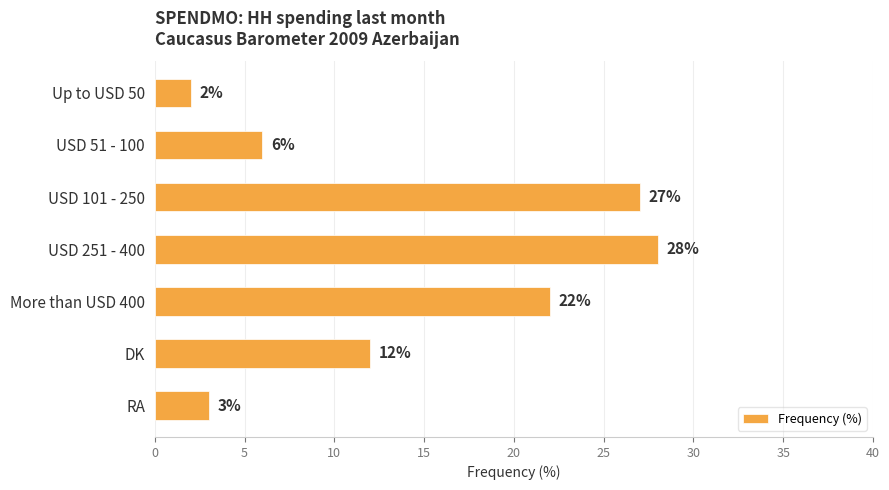

Rank the categories by value from highest to lowest.

USD 251 - 400, USD 101 - 250, More than USD 400, DK, USD 51 - 100, RA, Up to USD 50